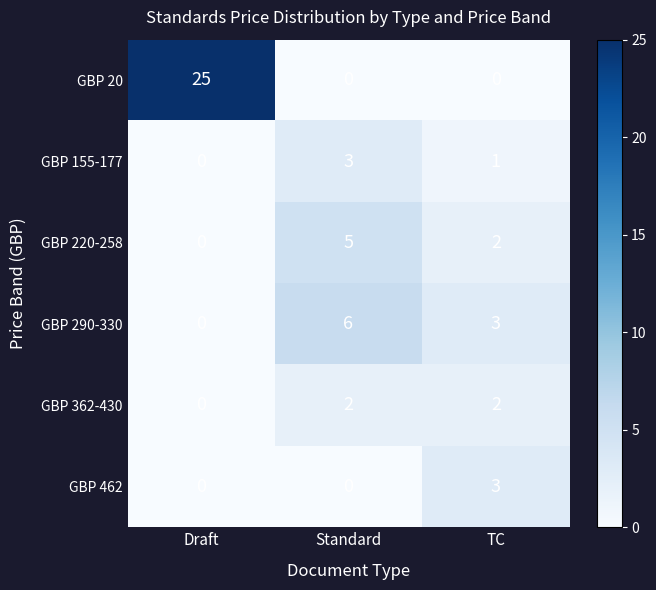

What is the difference between the highest and lowest values at TC?

3